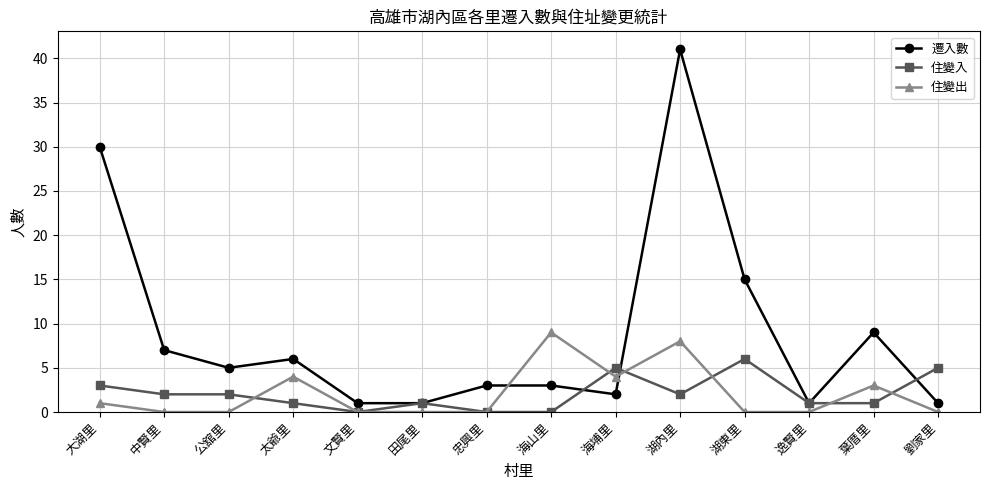

How many lines are shown in the chart?

3